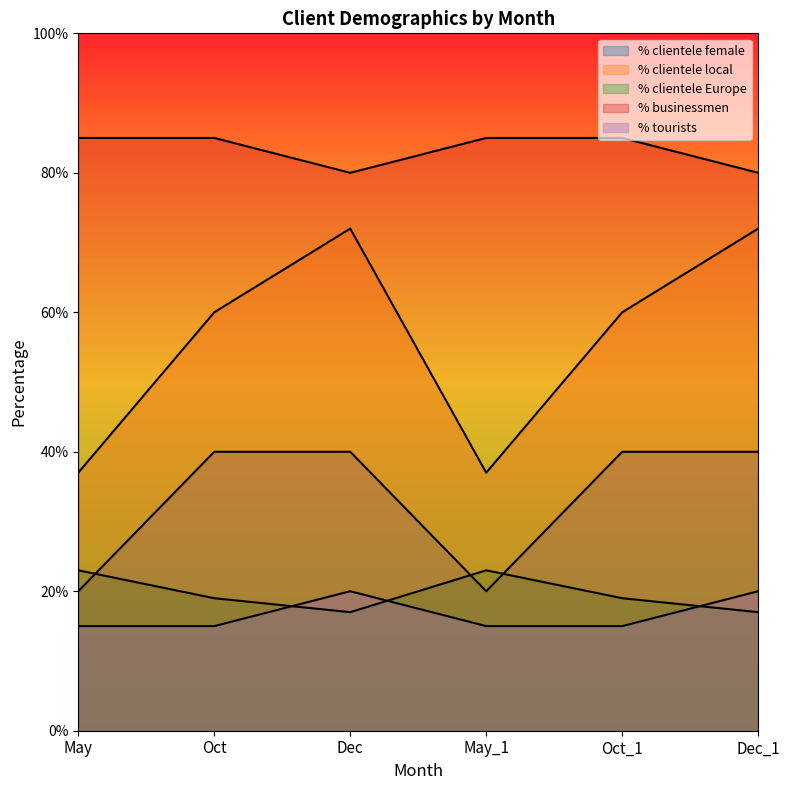

At which category does the chart reach its minimum across all series?

May